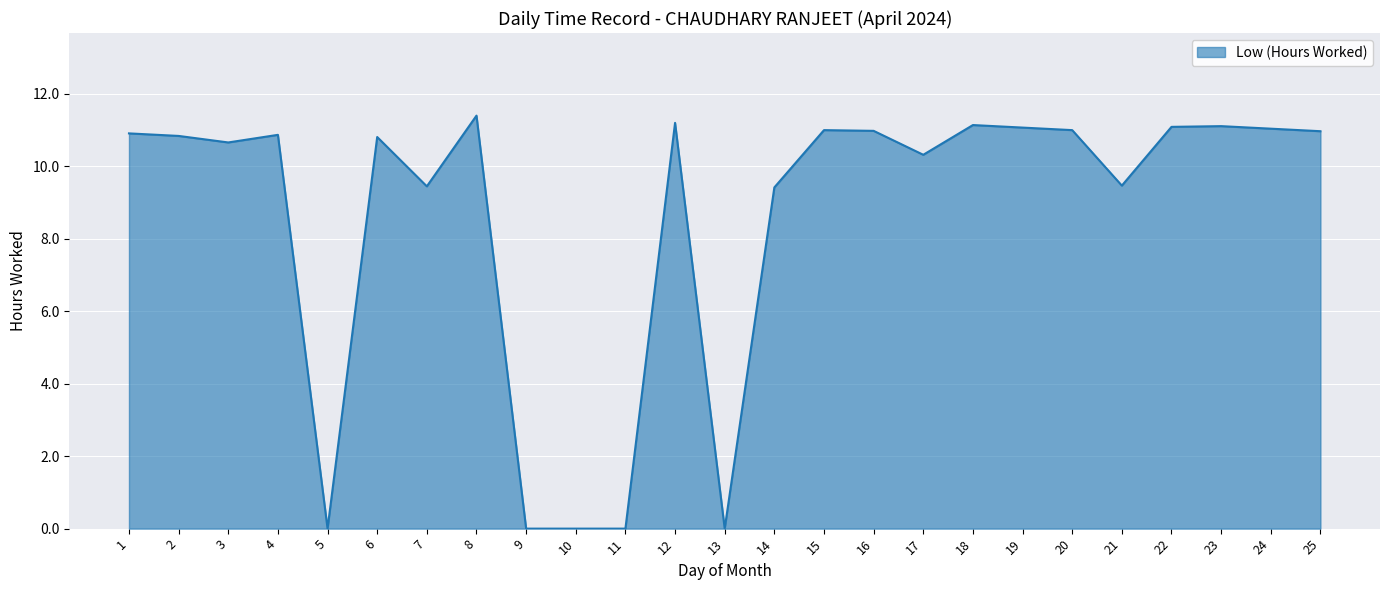

How many distinct data groups are displayed?

1